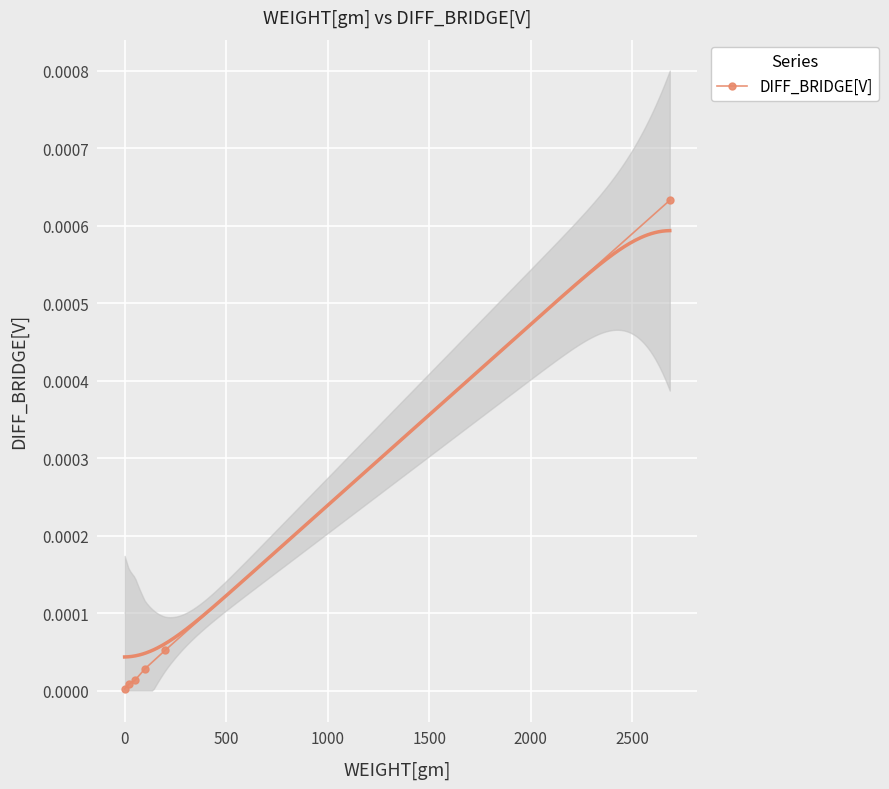

True or false: DIFF_BRIDGE[V] has more than 2 points higher than both neighbors.

False